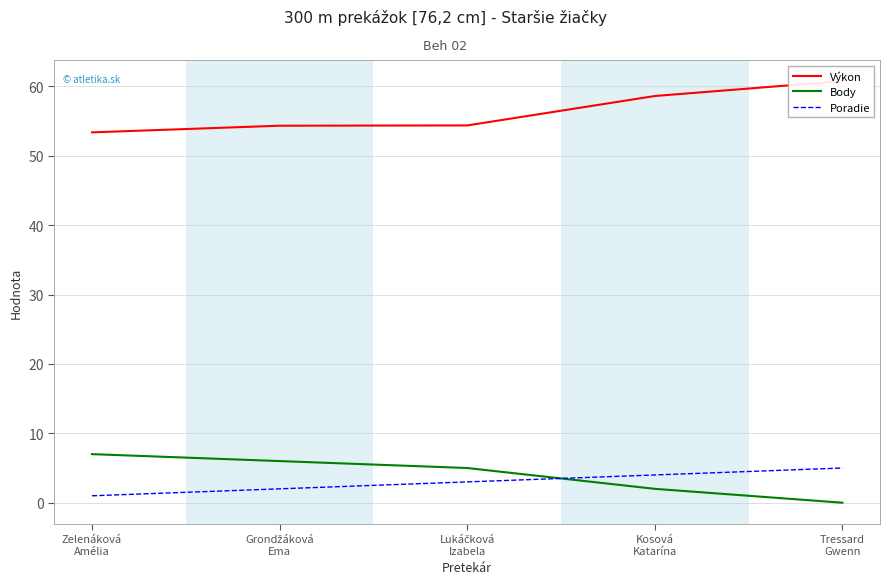

What is the average value of the Výkon series?

56.3